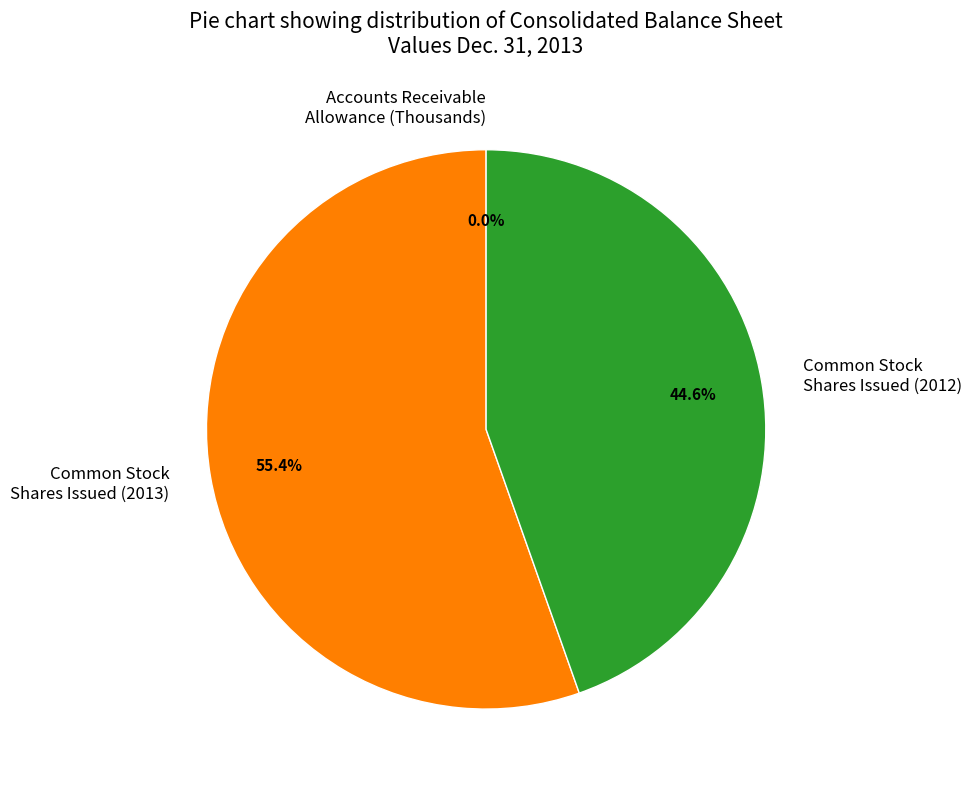

Combined, what portion of the pie is Common Stock Shares Issued (2013) and Common Stock Shares Issued (2012)?

100.0%